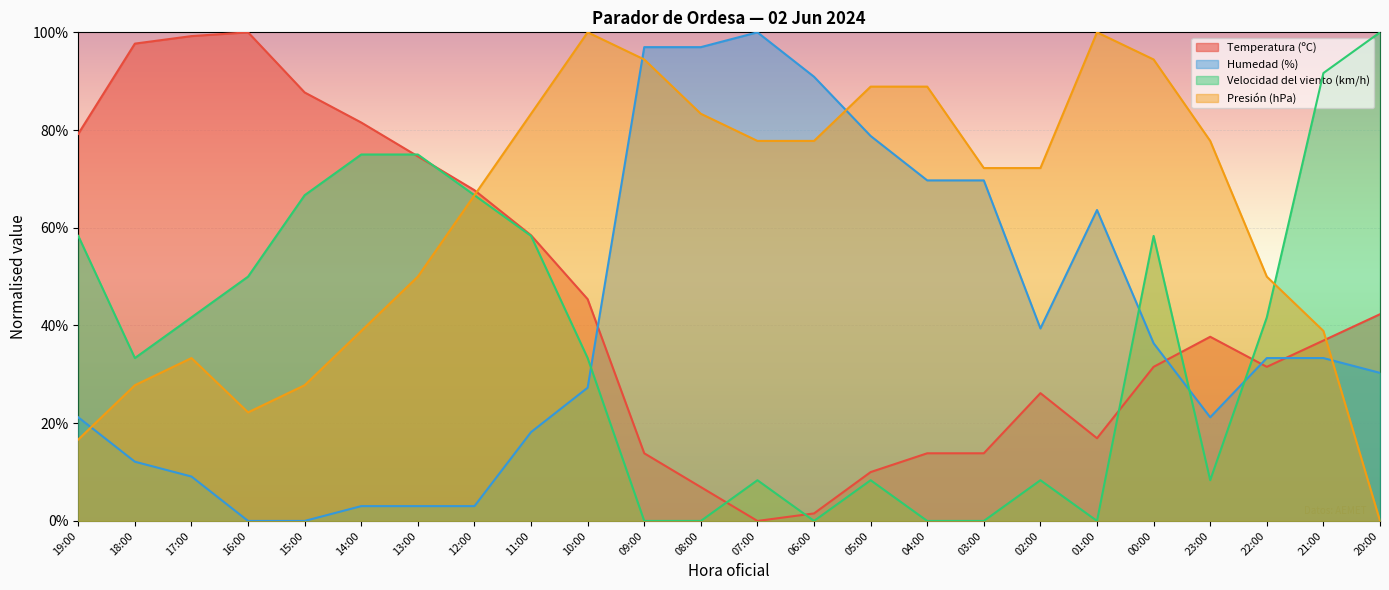

Where is the first local maximum for Velocidad del viento (km/h)?

07:00